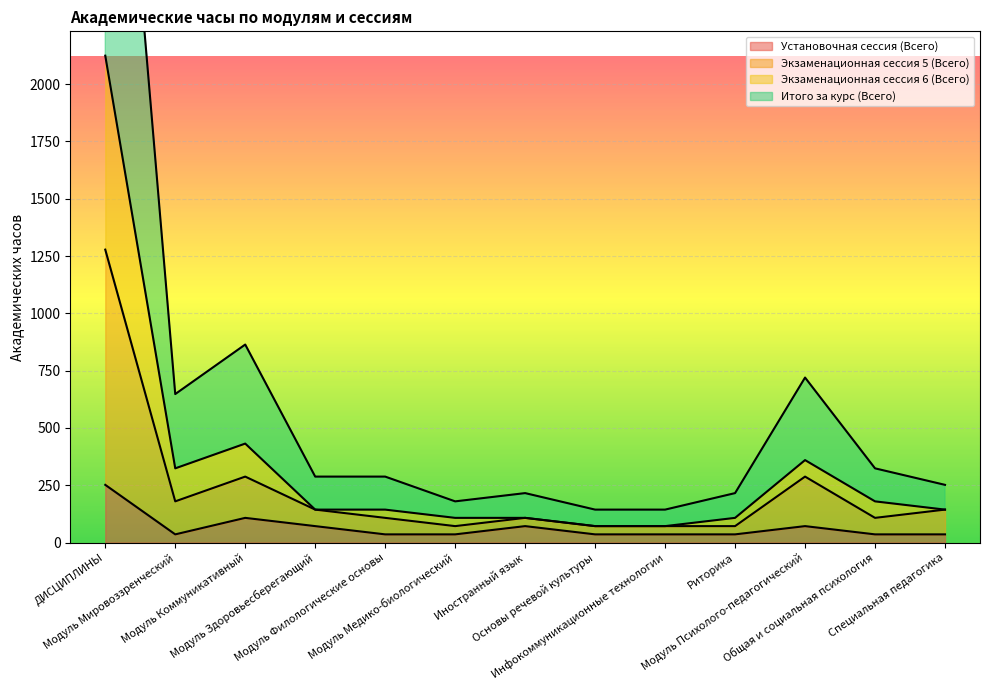

True or false: Экзаменационная сессия 5 (Всего) has more than 0 points higher than both neighbors.

True